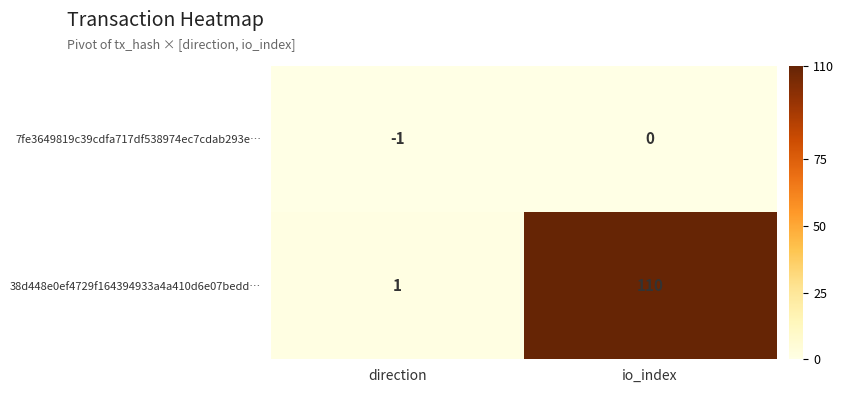

Reading left to right, list all the values displayed in this chart.

7fe3649819c39cdfa717df538974ec7cdab293e…: -1	0
38d448e0ef4729f164394933a4a410d6e07bedd…: 1	110